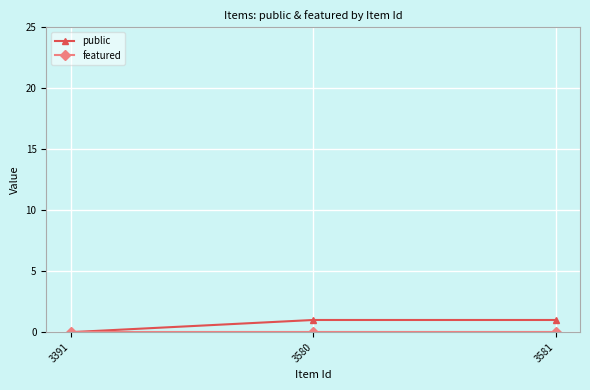

Which series has the widest spread of values?

public